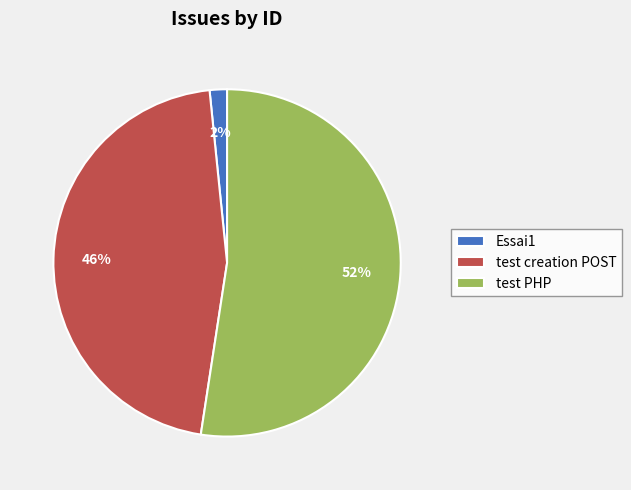

Combined, do test PHP and test creation POST account for over 50%?

Yes